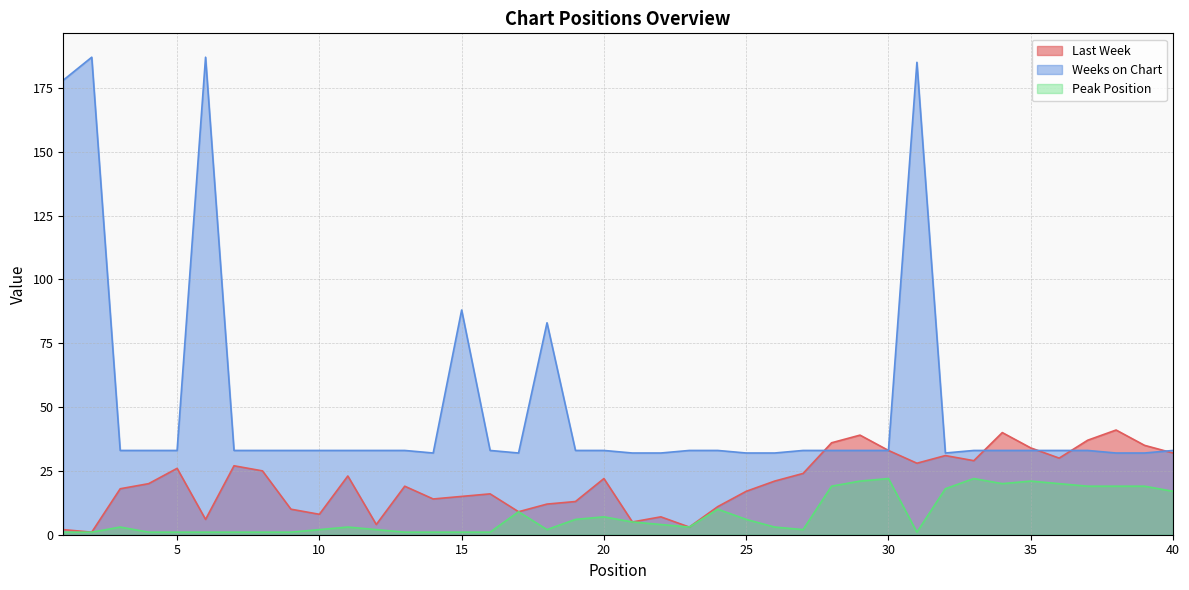

Between 15 and 34, which series saw the biggest shift?

Weeks on Chart